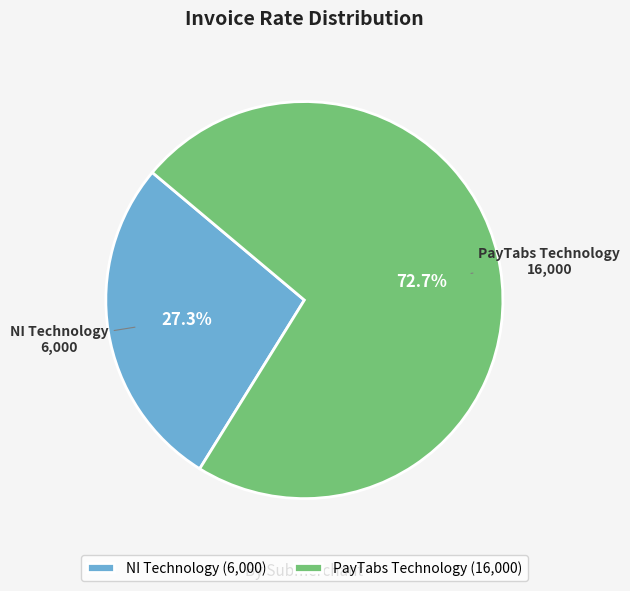

Which slice is the largest?

PayTabs Technology